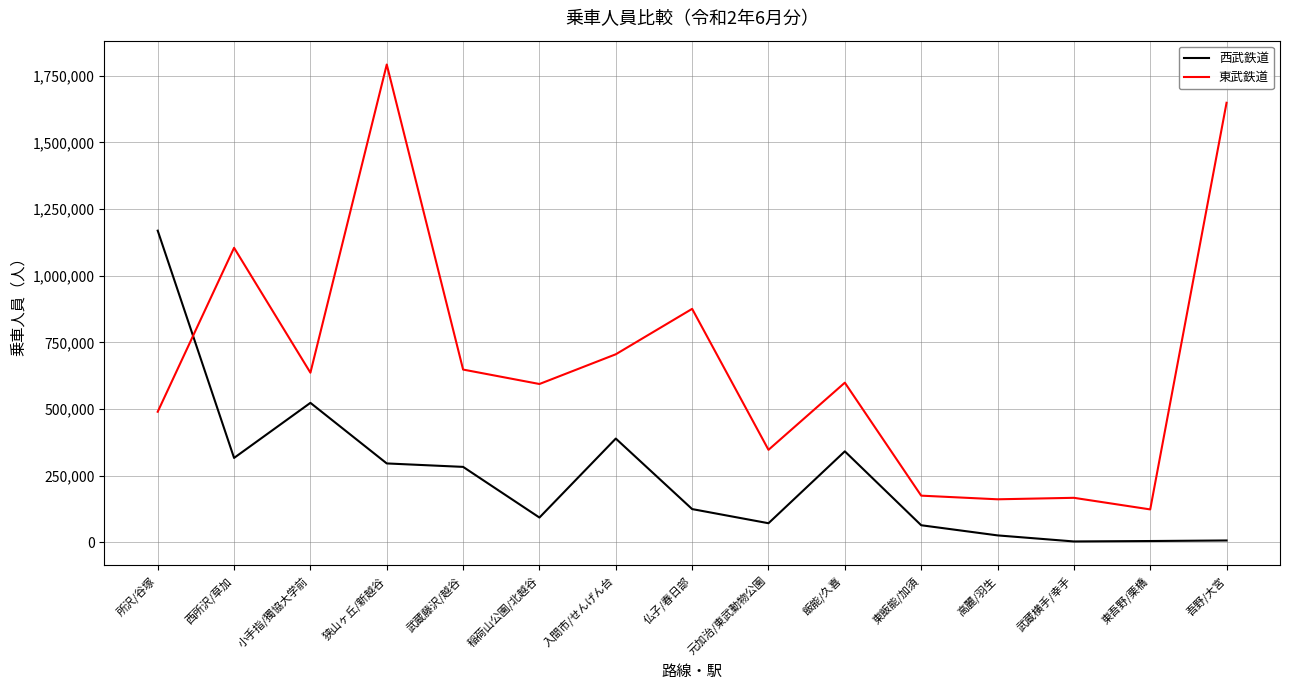

Is it true that 東武鉄道 equals 1791797 at 狭山ヶ丘/新越谷?

True